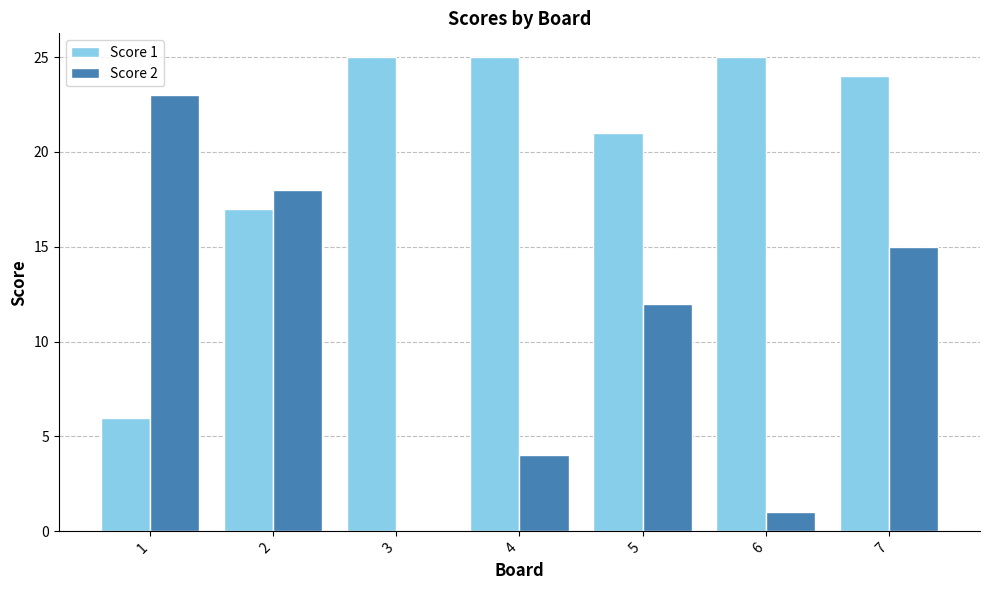

Reading left to right, what are all the values shown in this chart?

Score 1: 6	17	25	25	21	25	24
Score 2: 23	18	0	4	12	1	15